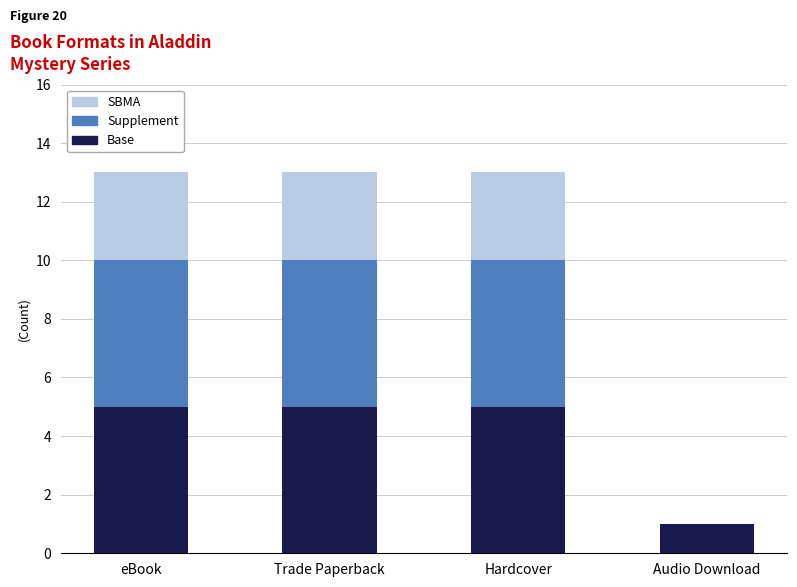

The Base series shows 5 at Hardcover. True or false?

True